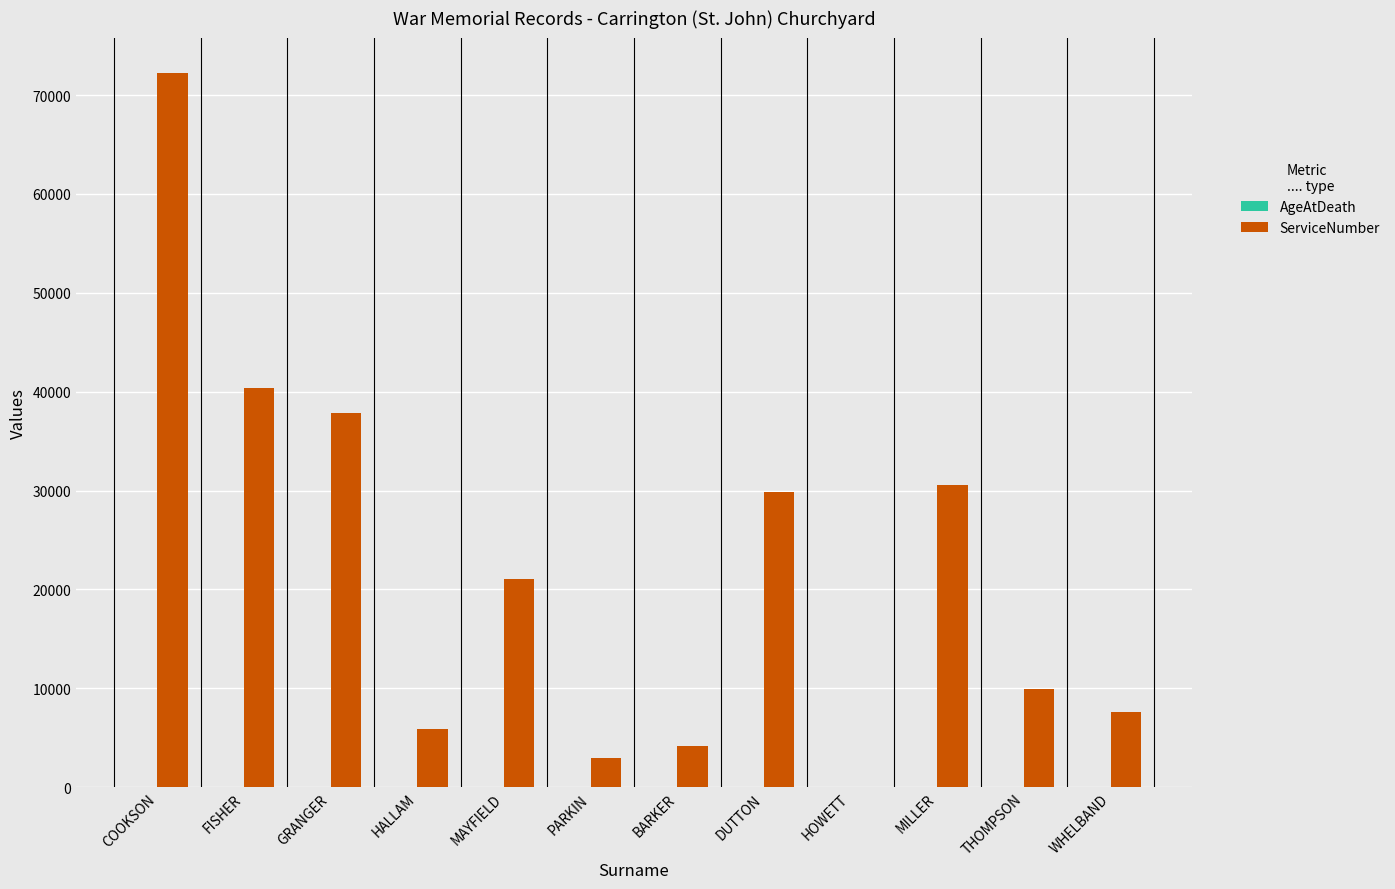

What is the sum of all ServiceNumber values?

262436